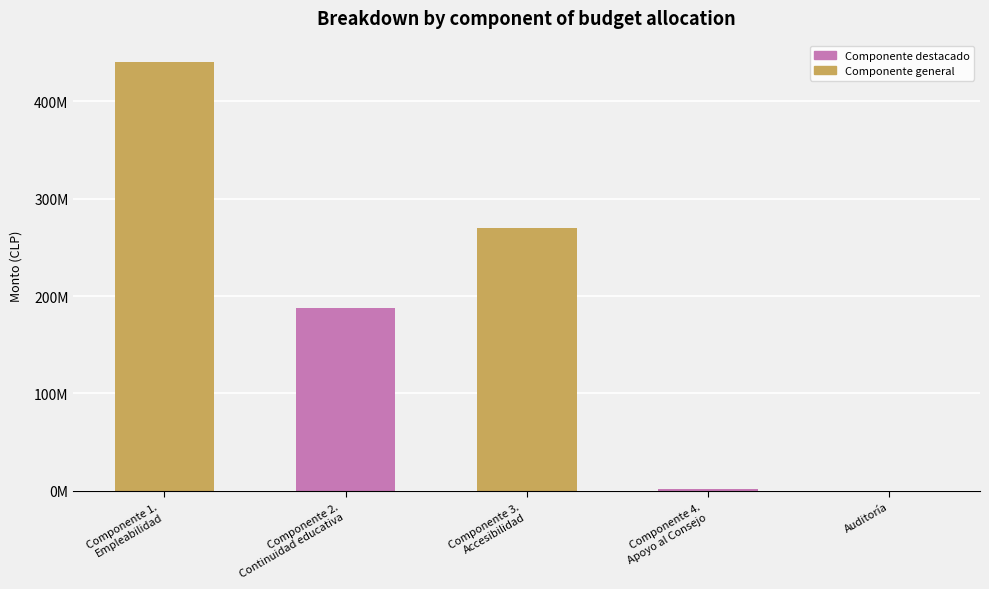

What is the label of the 3rd bar from the right?

Componente 3.
Accesibilidad